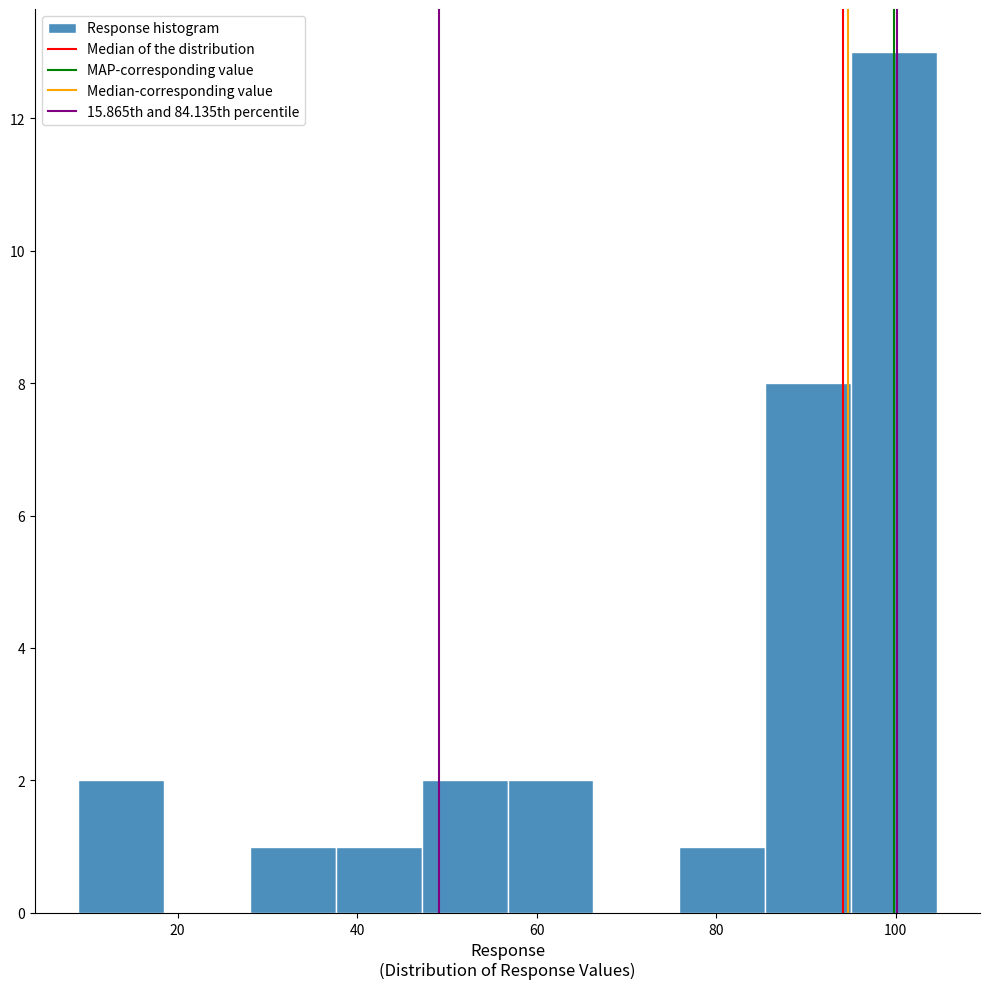

Reading left to right, transcribe this chart: for each bar, give the range it covers on the x-axis and its height. Neither the bar edges nor the heights are printed on the chart, so give them approximately, as read against the axes.

8 to 18: 2
18 to 28: 0
28 to 38: 1
38 to 48: 1
48 to 56: 2
56 to 66: 2
66 to 76: 0
76 to 86: 1
86 to 96: 8
96 to 104: 13